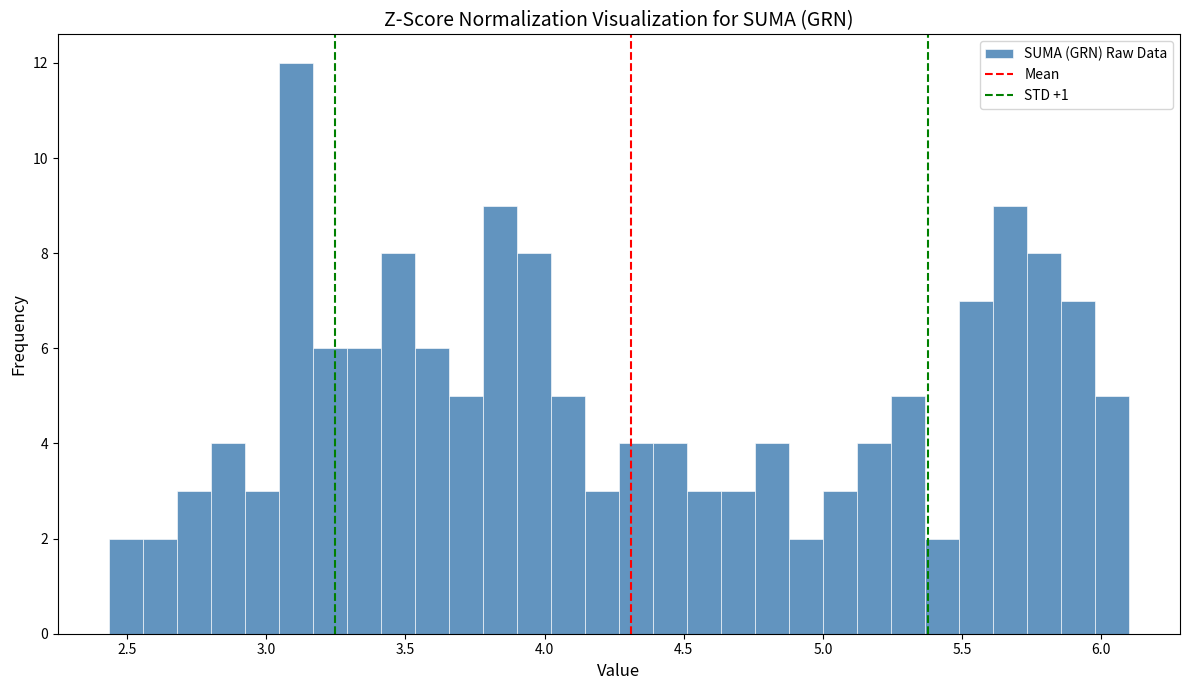

Read against the x-axis, roughly where is the centre of the tallest bar?

3.10